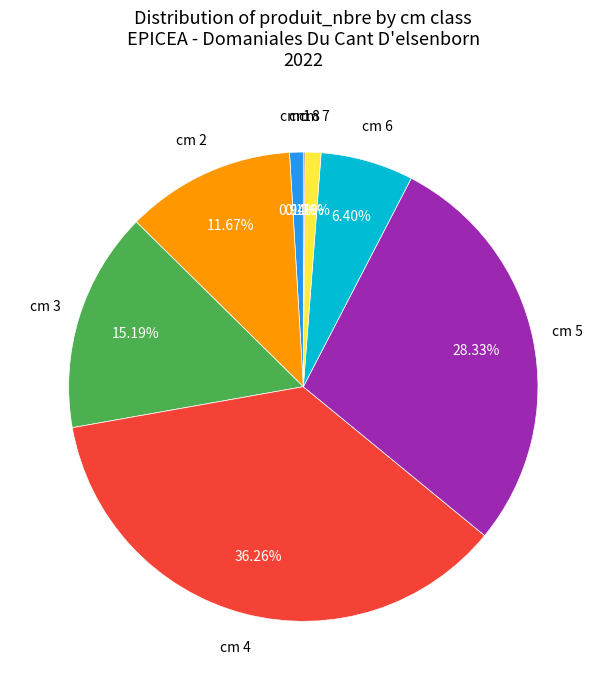

Is there any slice that represents more than half of the pie?

No